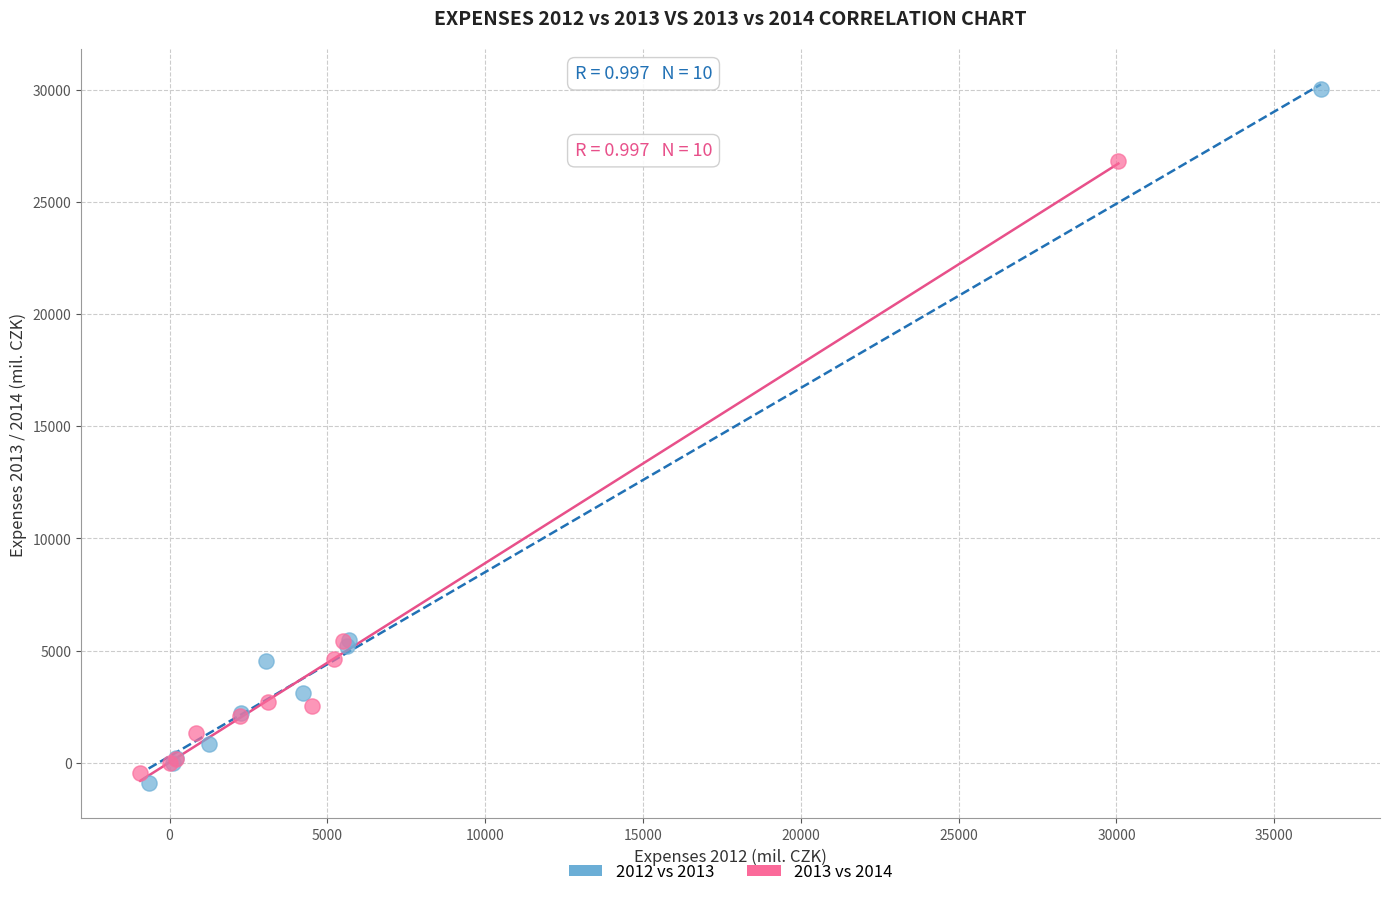

Which series has the largest Y range (max minus min)?

2012 vs 2013